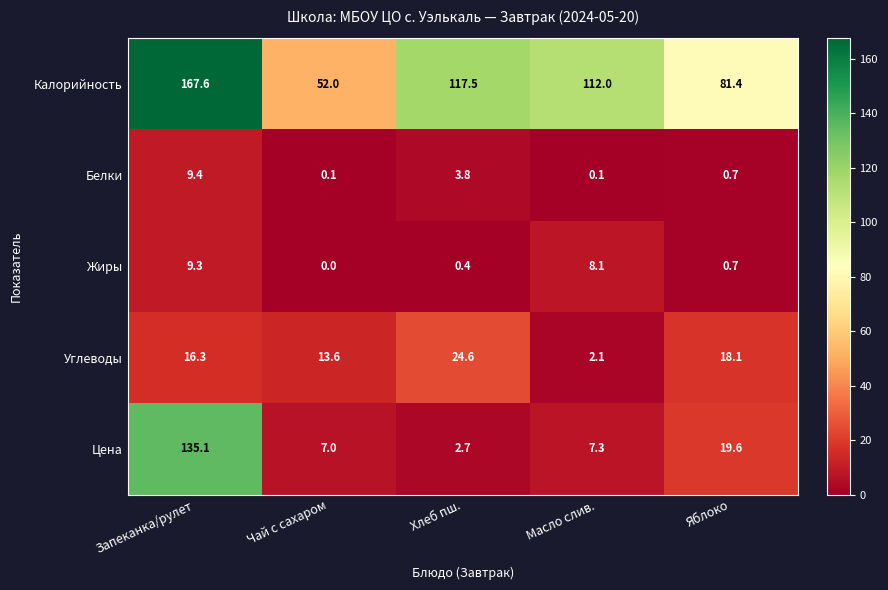

Which series changed the most between Запеканка/рулет and Яблоко?

Цена